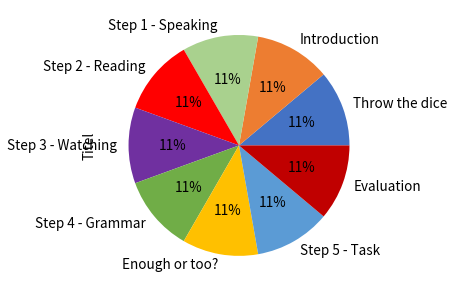

Is it true that Evaluation is 21% of the pie?

False